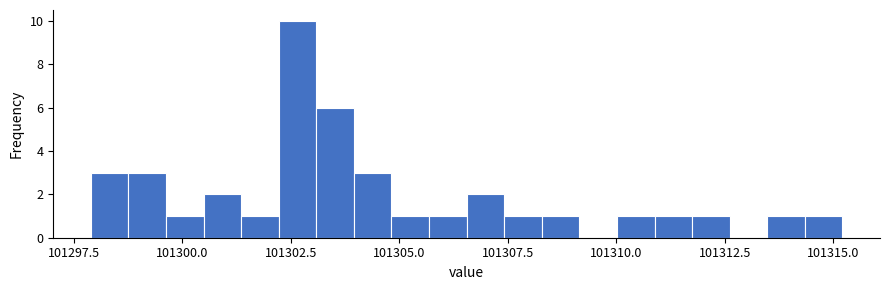

Around what value on the x-axis is the tallest bar? Give the approximate position of its centre, as read against the axis.

101302.5